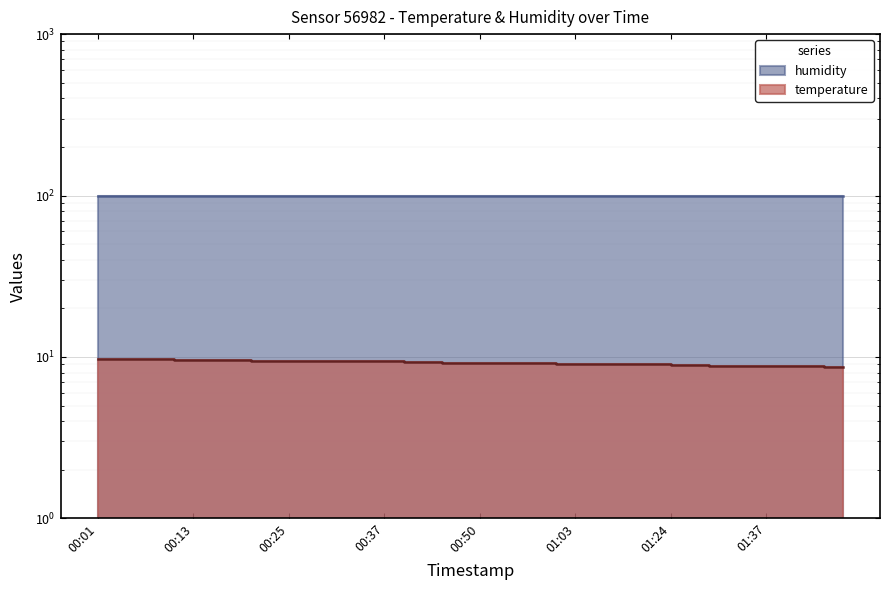

Approximately how many times larger is the value at 00:03 compared to 00:20?

1.0